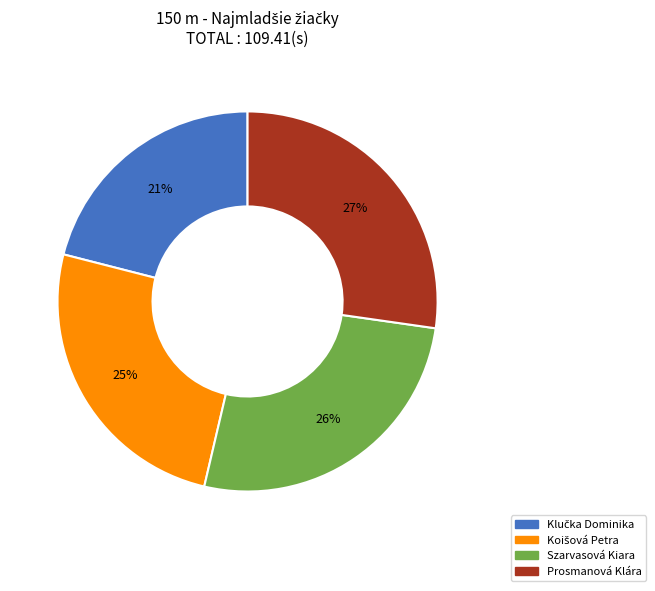

Is the sum of Szarvasová Kiara and Prosmanová Klára greater than half?

Yes